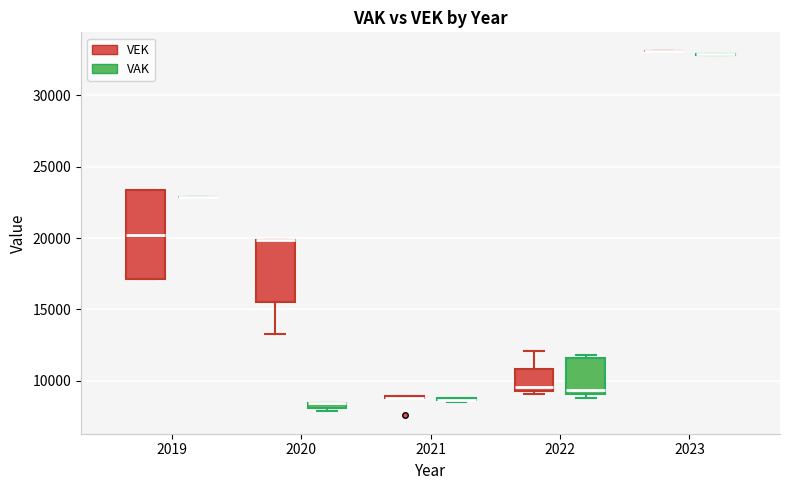

Comparing the boxes themselves (not the whiskers), which one is the tallest?

2019 (VEK)